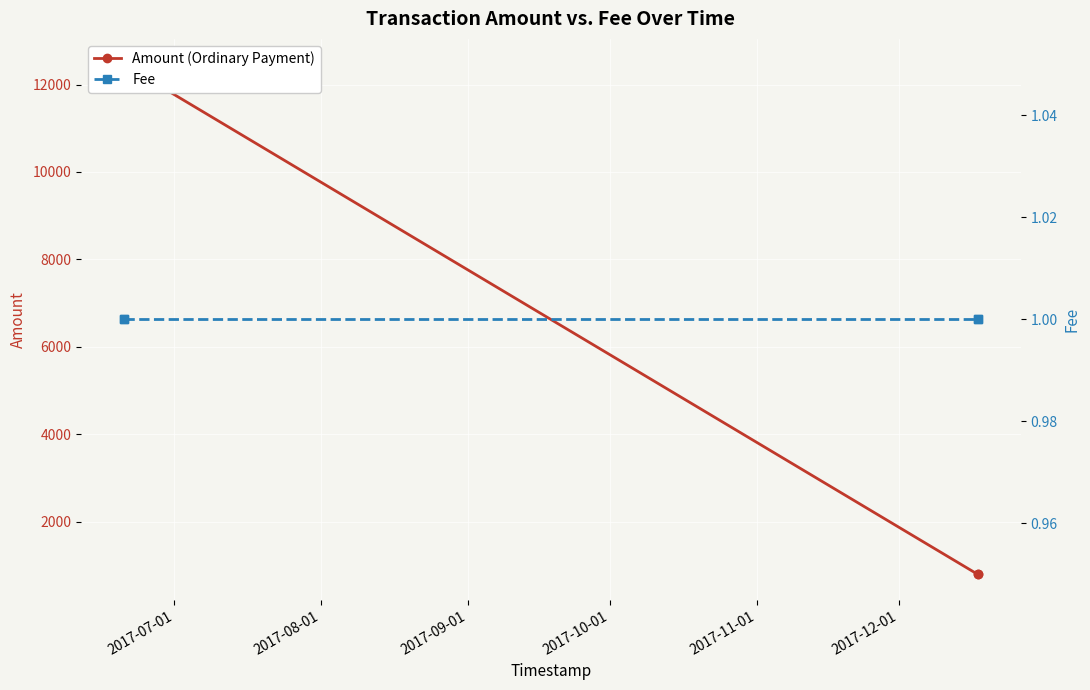

True or false: Fee and Amount (Ordinary Payment) cross at least once.

False